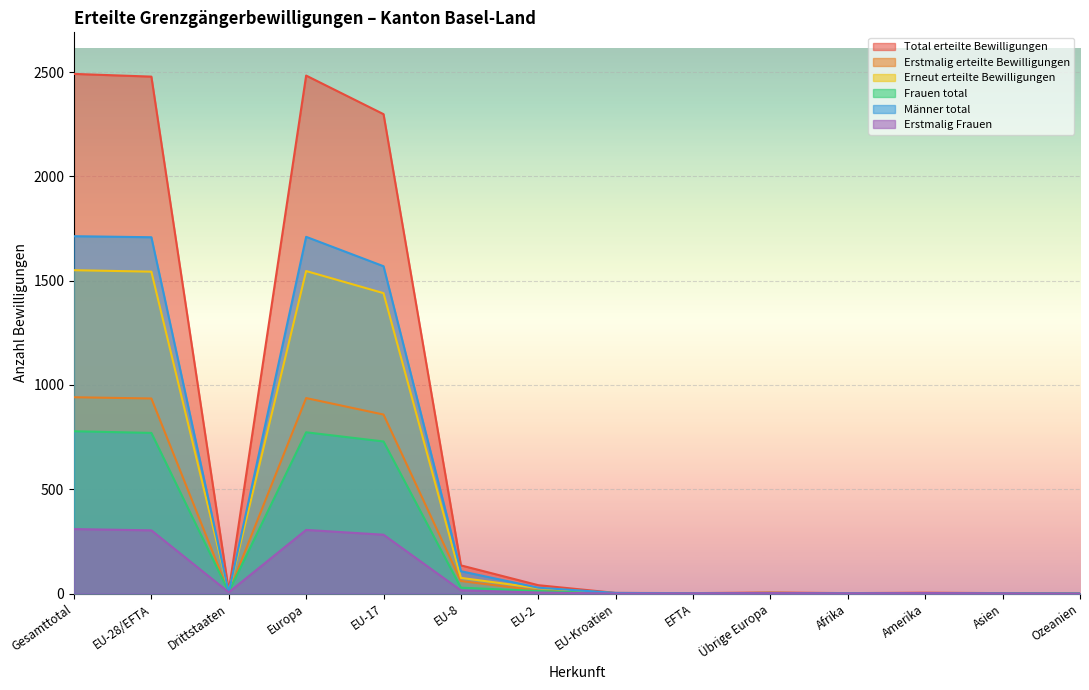

Where is the first local minimum for Erstmalig erteilte Bewilligungen?

Drittstaaten